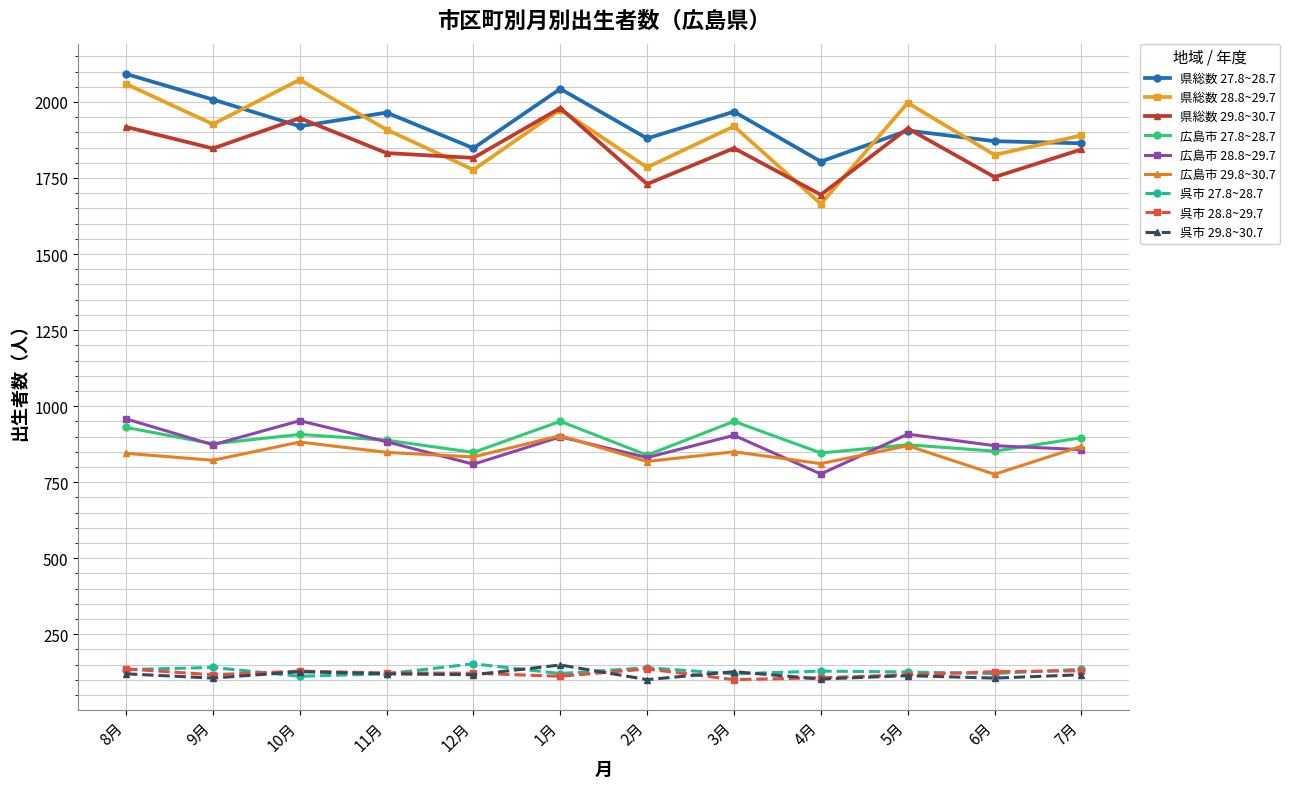

What is the spread (max minus min) of values at 9月?

1902